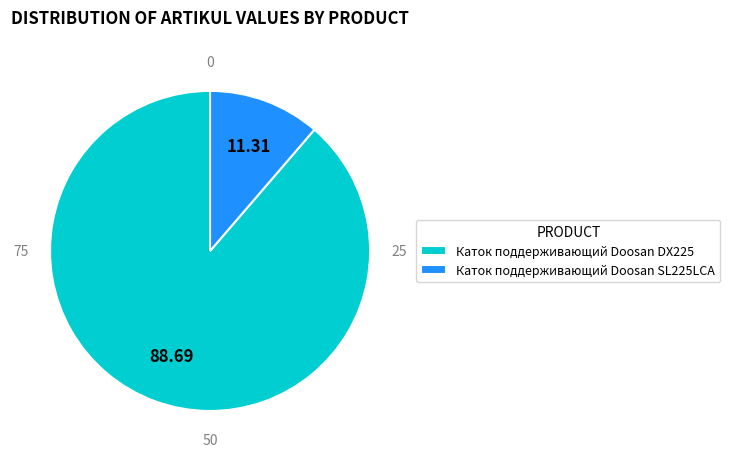

Rank the categories by value from lowest to highest.

Каток поддерживающий Doosan SL225LCA, Каток поддерживающий Doosan DX225